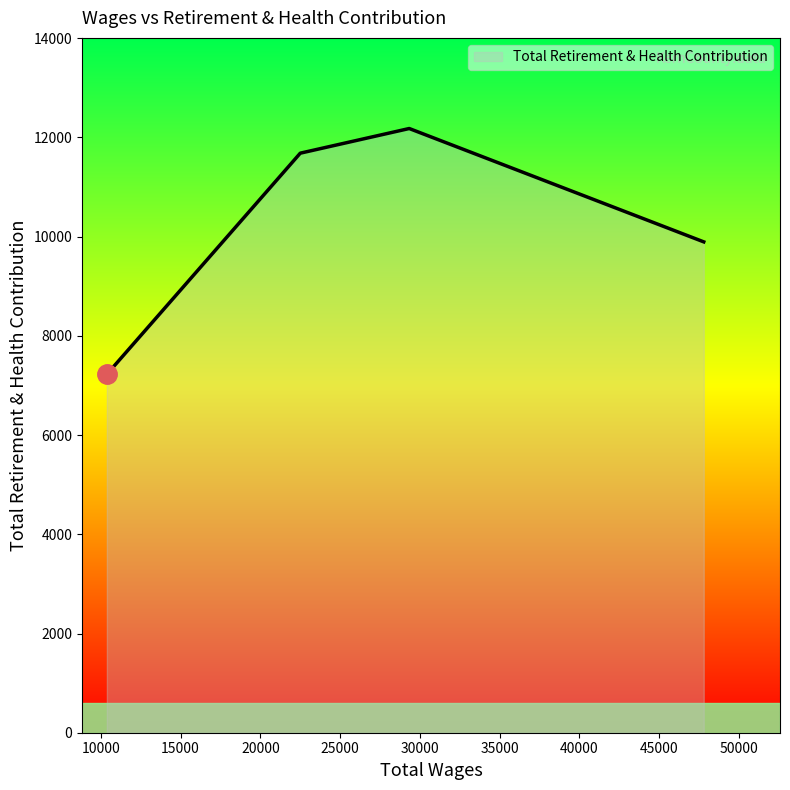

How many interior local peaks (higher than both neighbors) does the data have?

1